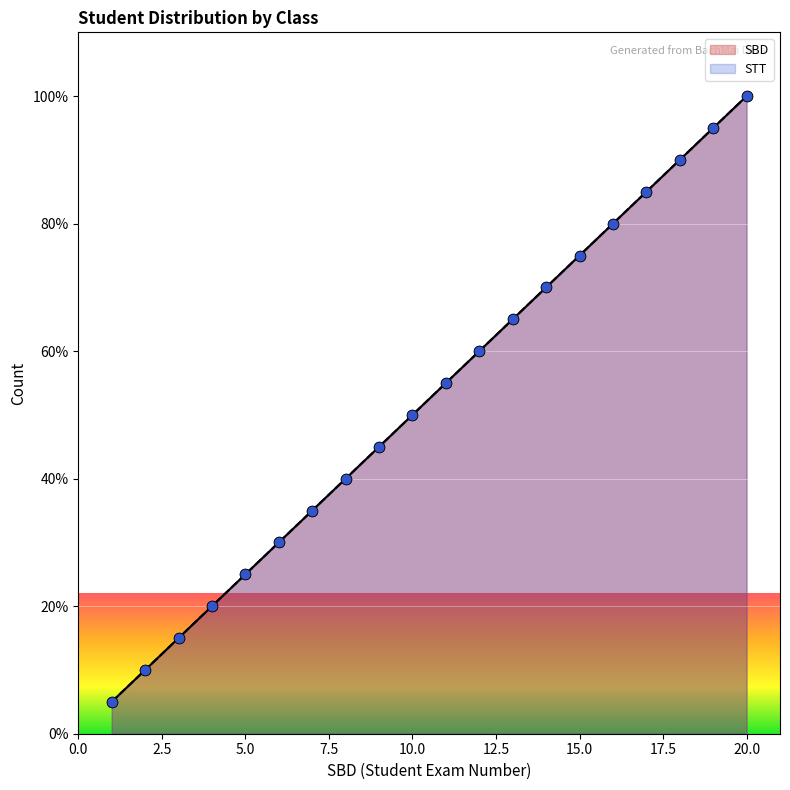

At how many categories does at least one series exceed 27?

15